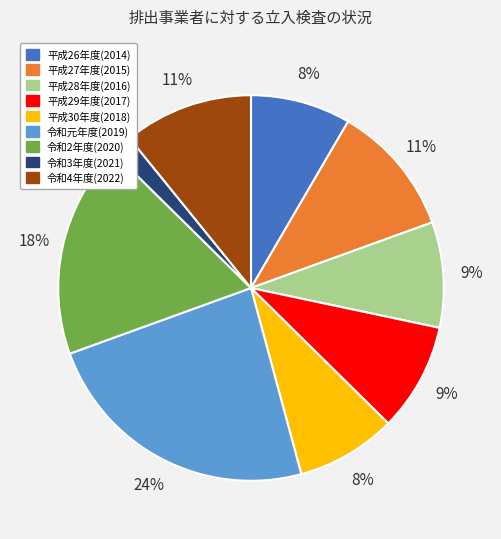

How many segments does this pie chart have?

9